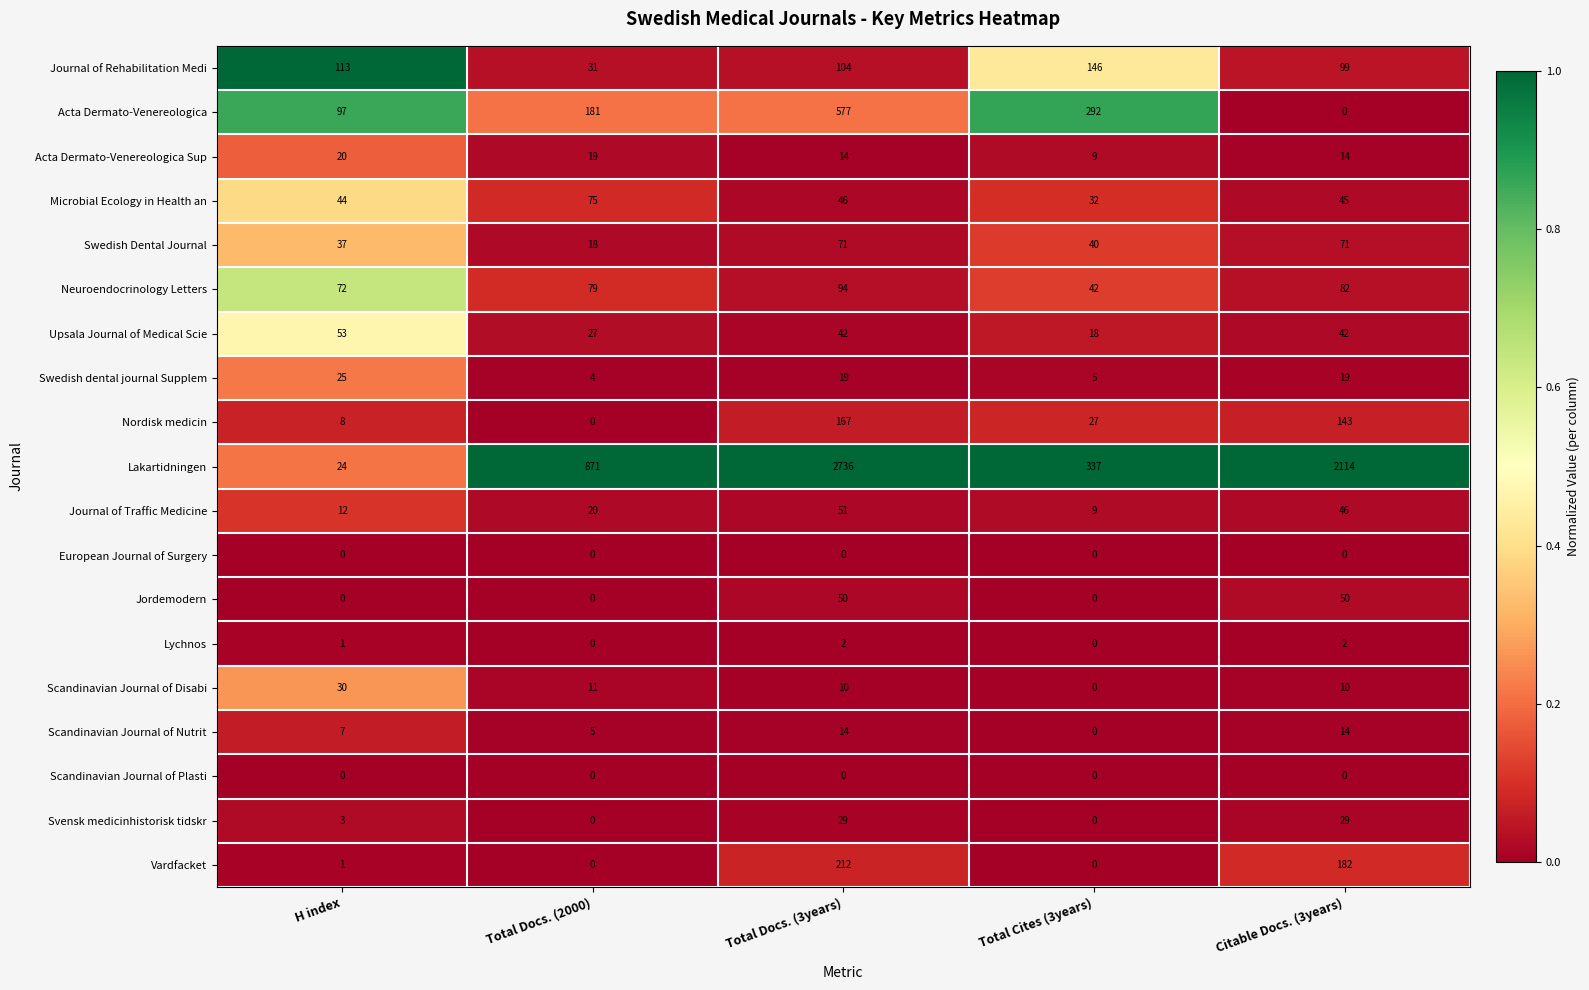

True or false: Journal of Traffic Medicine has a value of 70 at Total Docs. (3years).

False